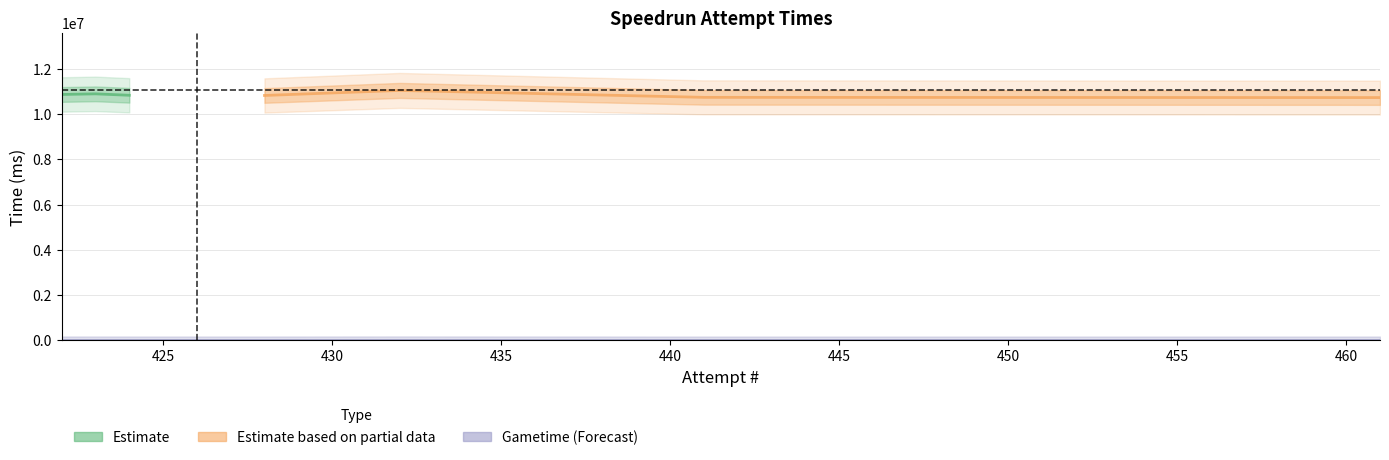

True or false: Realtime (ms) and Gametime (ms) intersect in this chart.

False